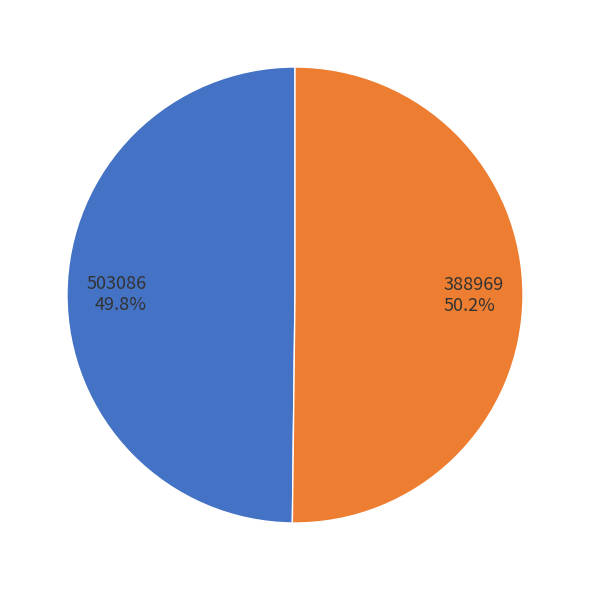

What is the ratio of the value at 503086 to the value at 388969?

1.0